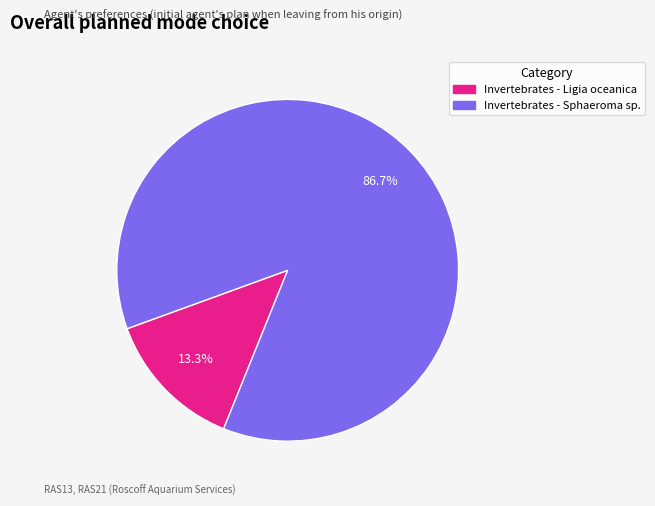

Count the number of slices in the pie.

2